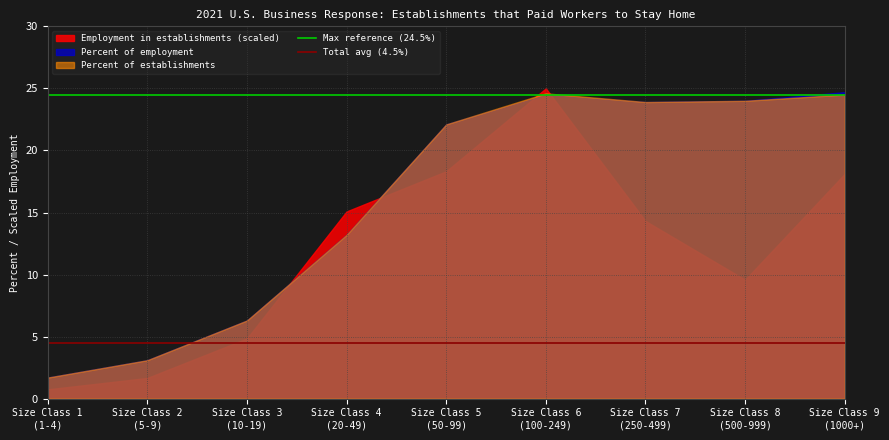

Which series has the largest range (max minus min)?

Employment in establishments (scaled)